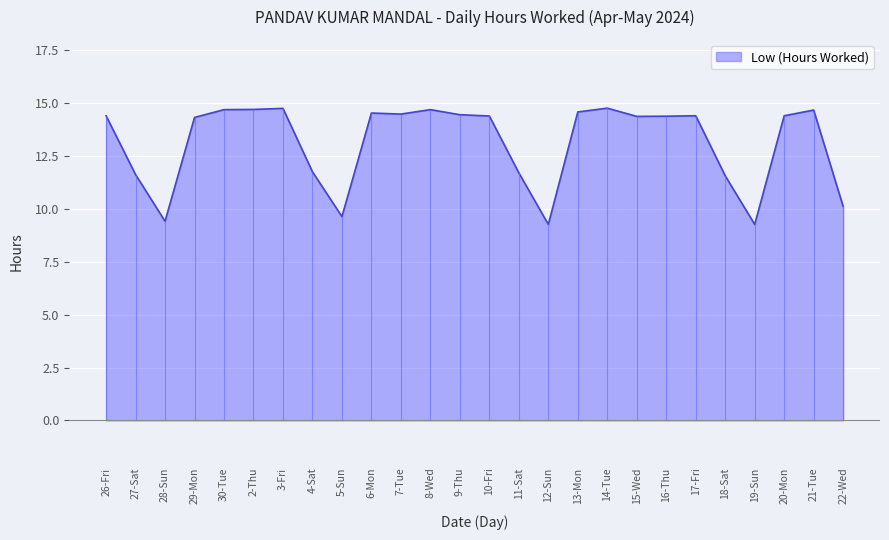

What position from the right is 16-Thu?

7